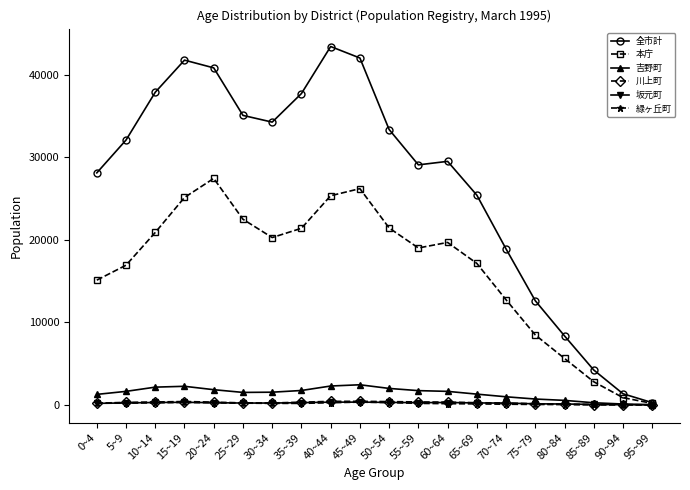

What is the smallest value displayed?

1